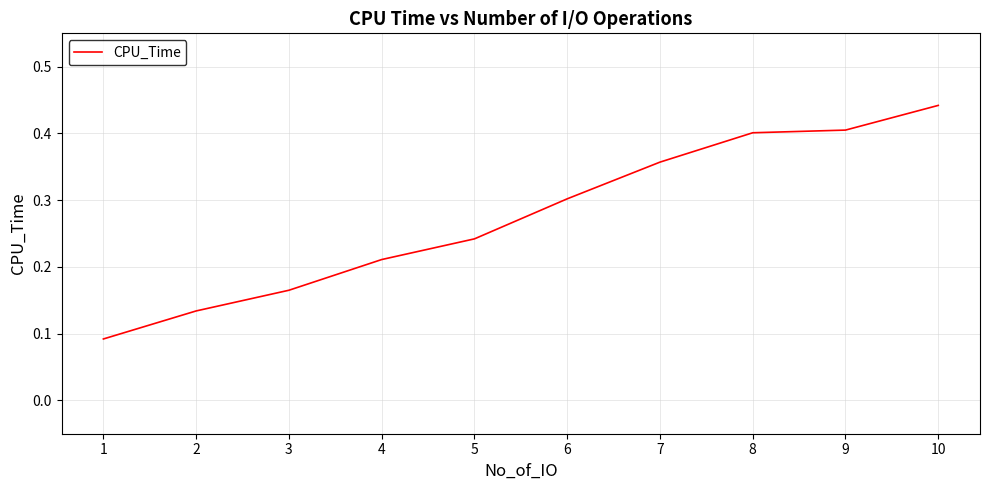

Which label corresponds to the largest value in the chart?

10